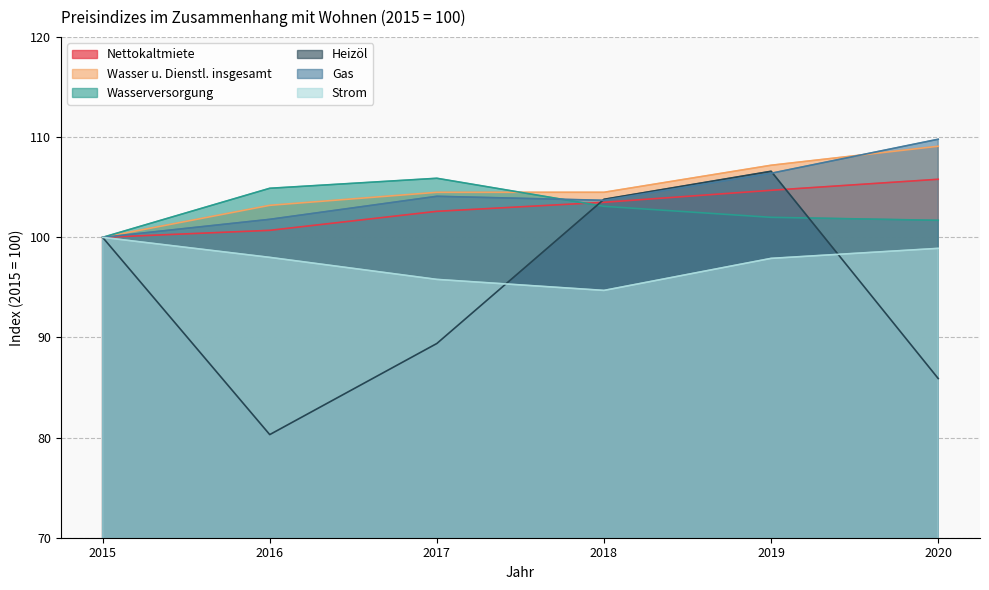

Which series has the largest range (max minus min)?

Heizöl